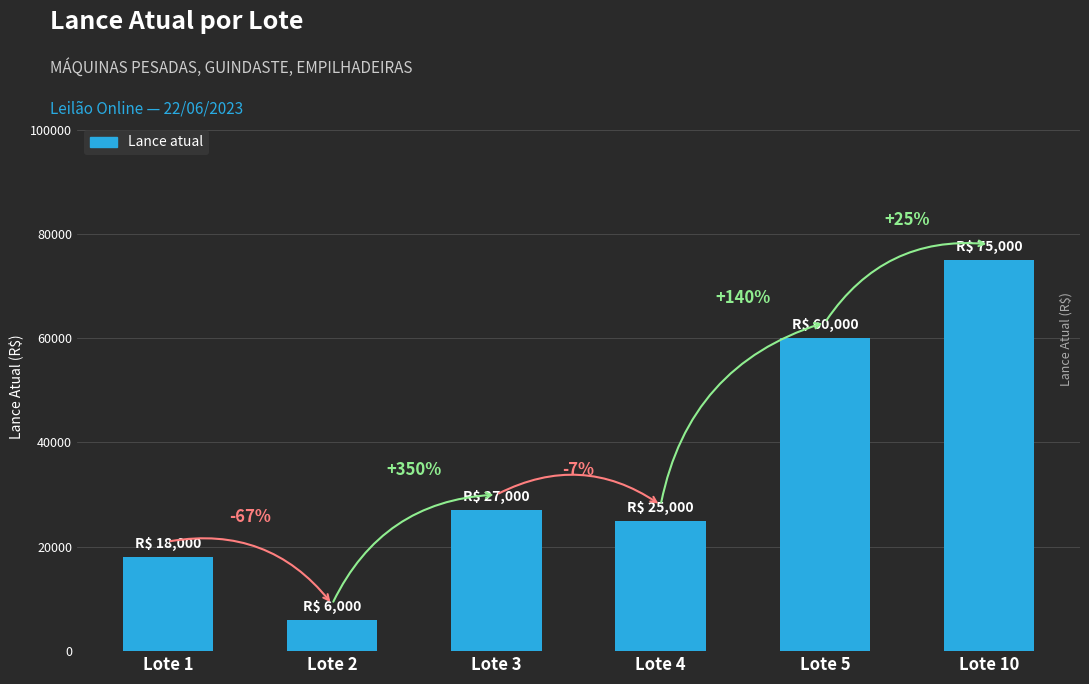

How many data points does each series have?

6